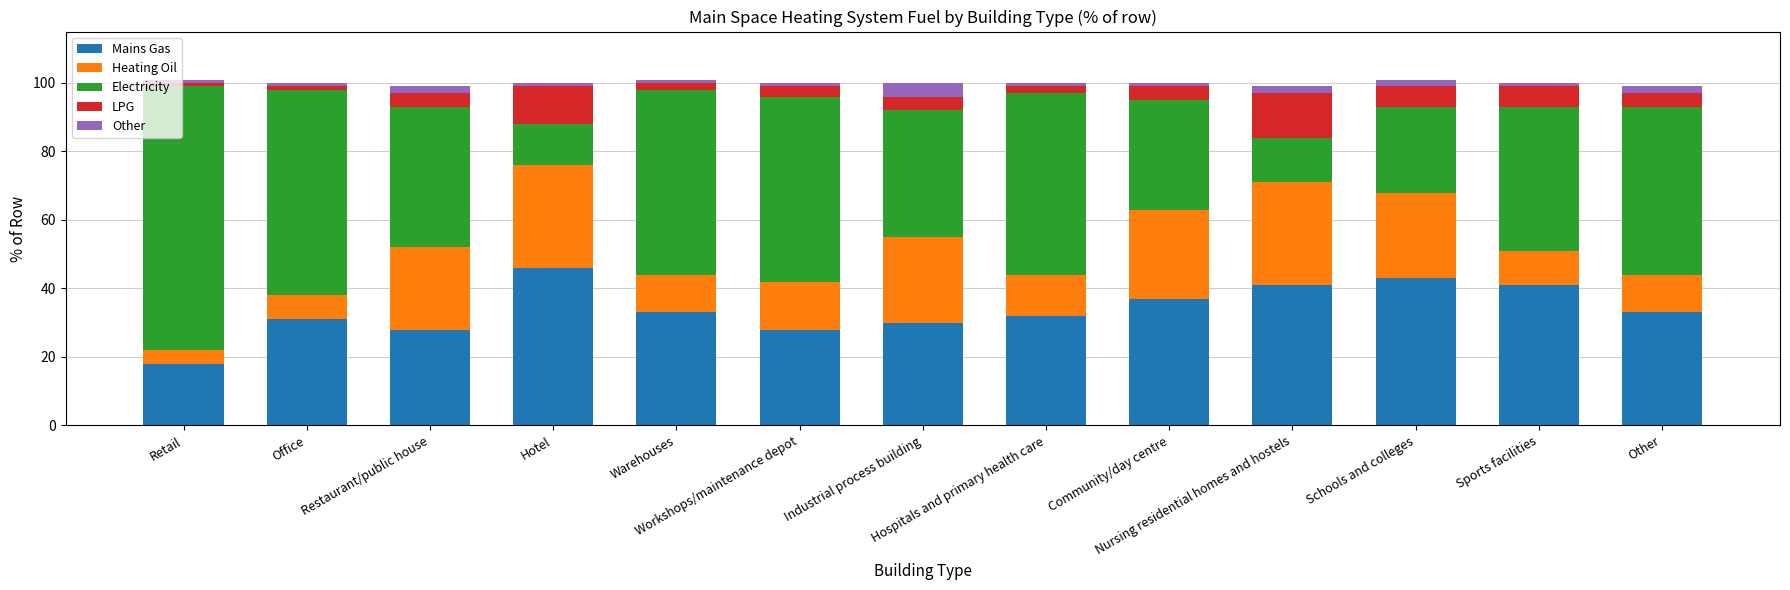

What is the lowest value of the Mains Gas series?

18